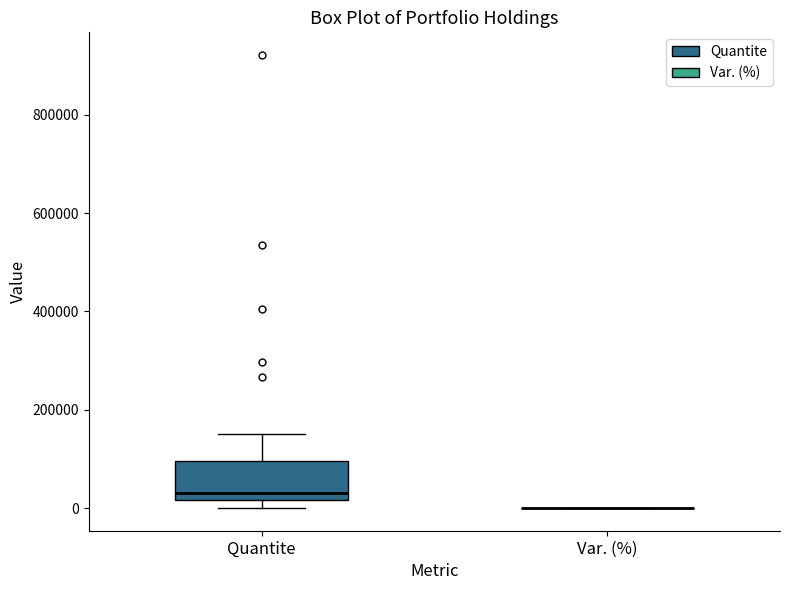

Reading left to right, transcribe this box plot: for each box, give where its median line is, the range the box spans, and where its two whiskers end, as read against the y-axis. The values are not printed on the chart, so give them approximately, as read against the axis.

Quantite: median 40000, box 20000 to 100000, whiskers 0 to 160000
Var. (%): box collapsed to a line at 0, whiskers 0 to 0